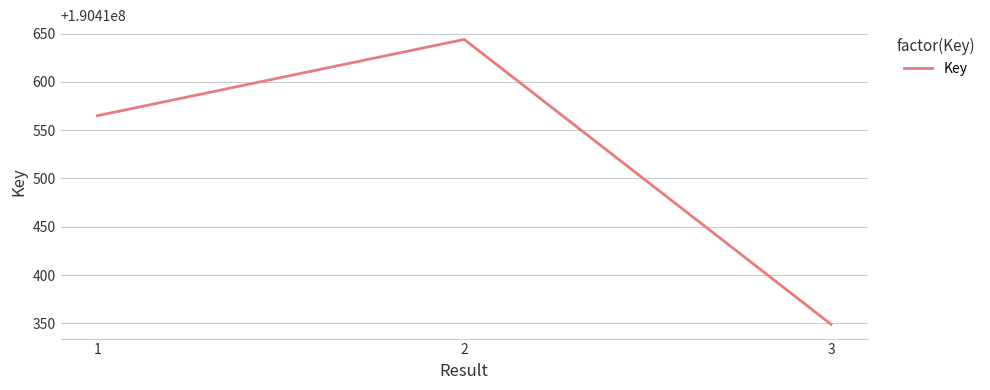

What is the minimum value shown in the chart?

190410349